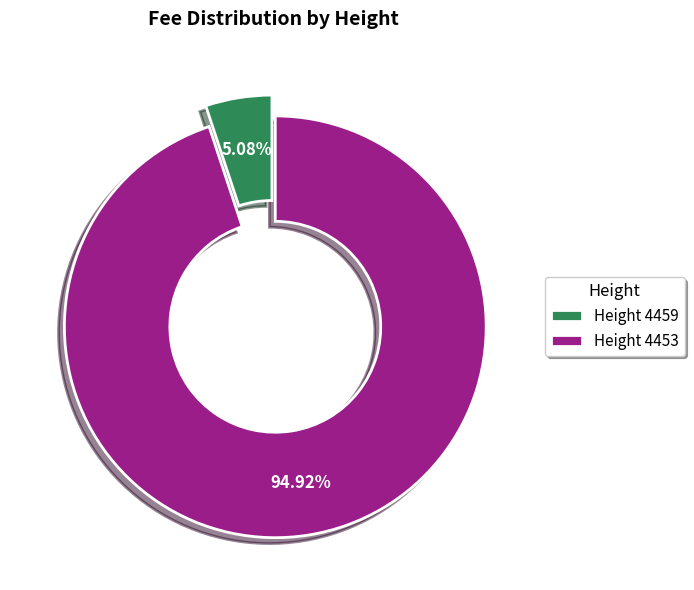

Rank the categories by value from highest to lowest.

Height 4453, Height 4459